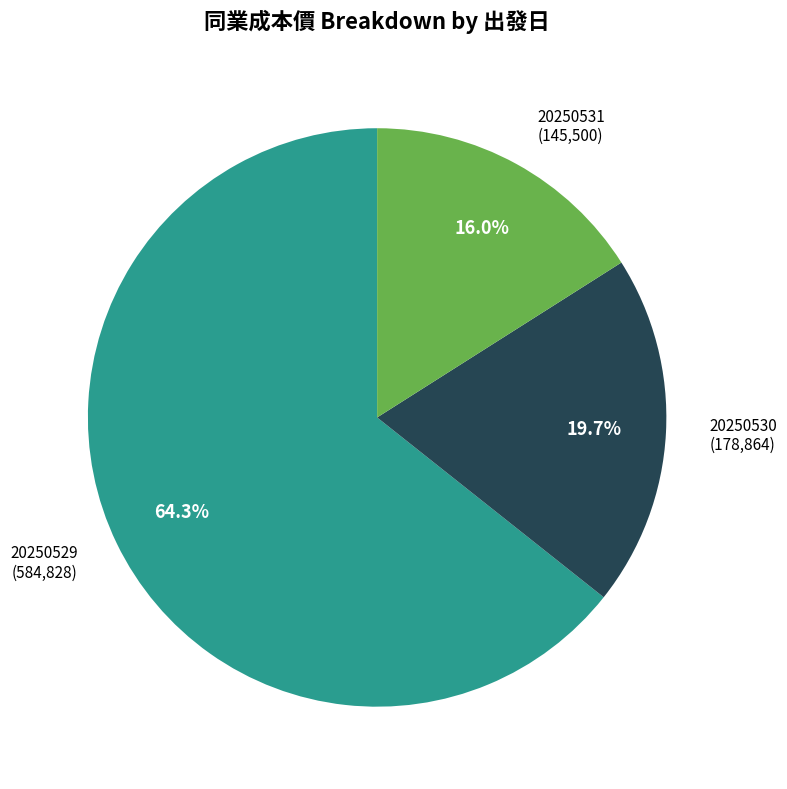

Is 20250529 the majority of the pie?

Yes